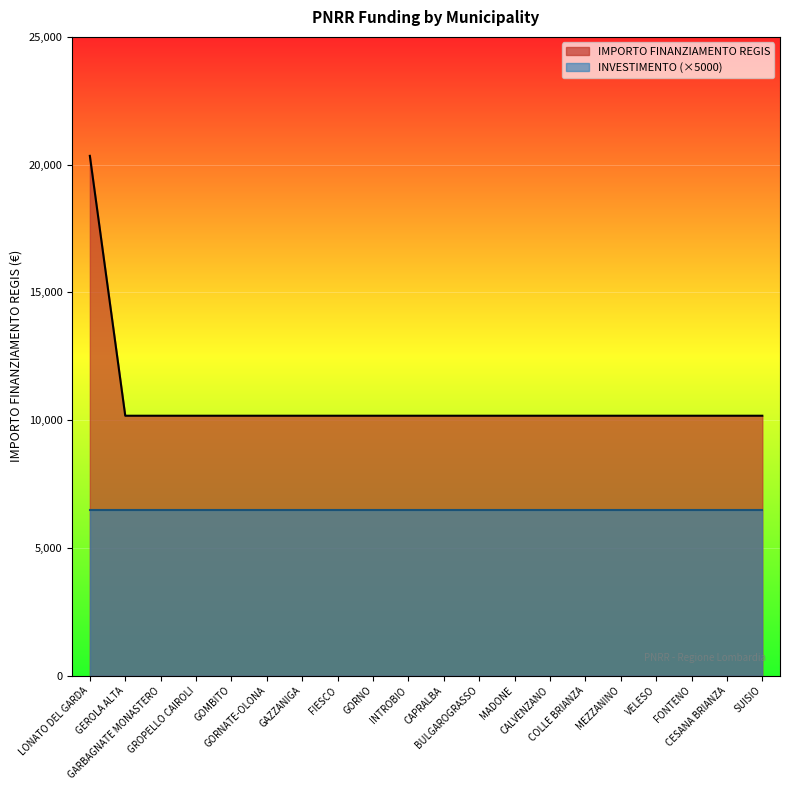

At which label is the value closest to 15258?

LONATO DEL GARDA